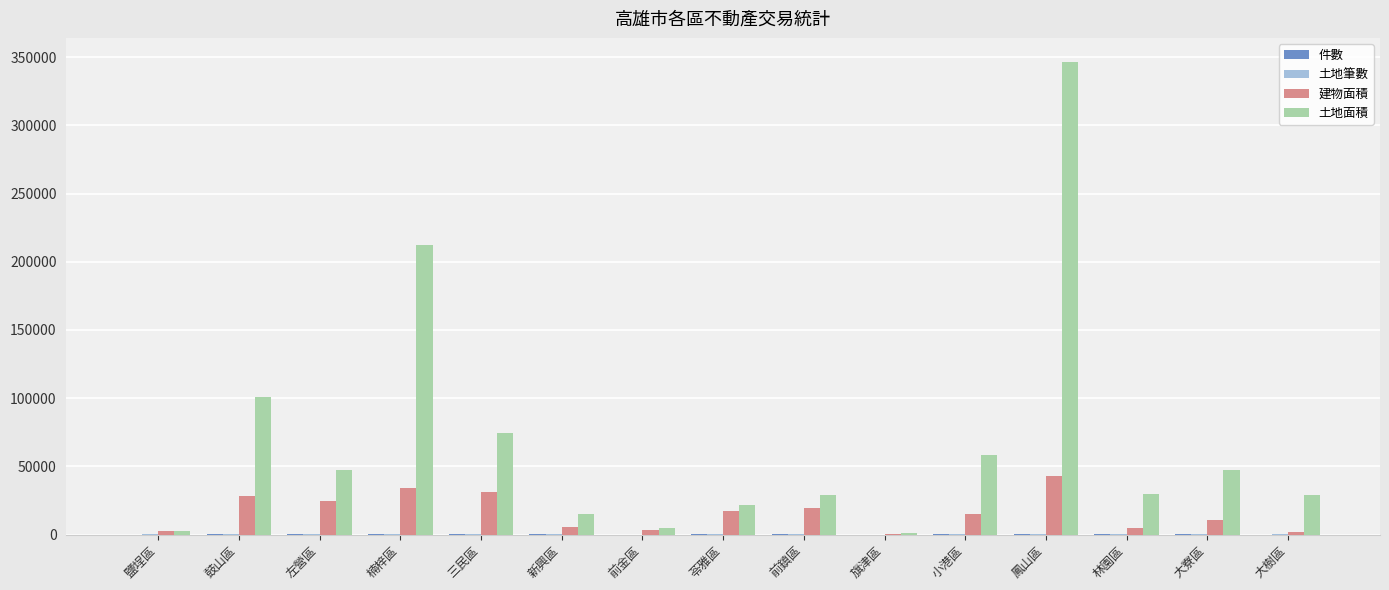

What is the sum of all 建物面積 values?

241819.1